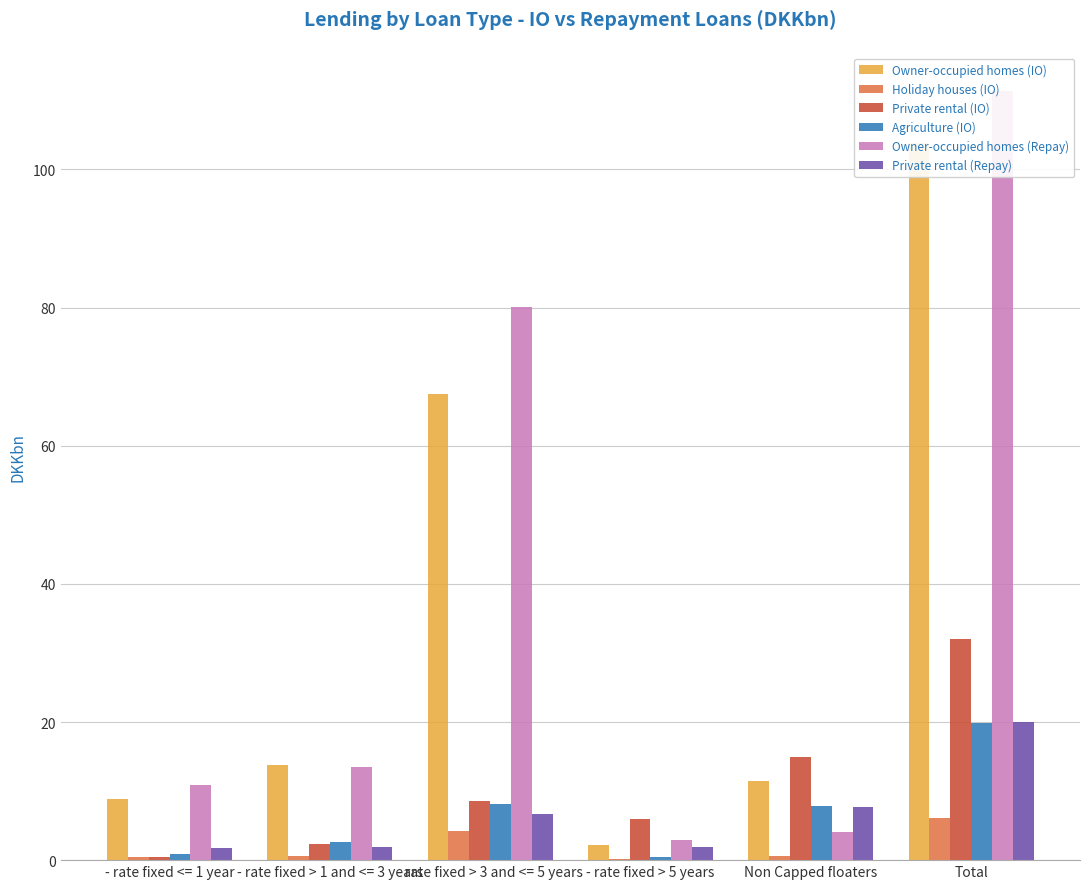

True or false: Private rental (Repay) has a value of 6.7 at - rate fixed > 3 and <= 5 years.

True